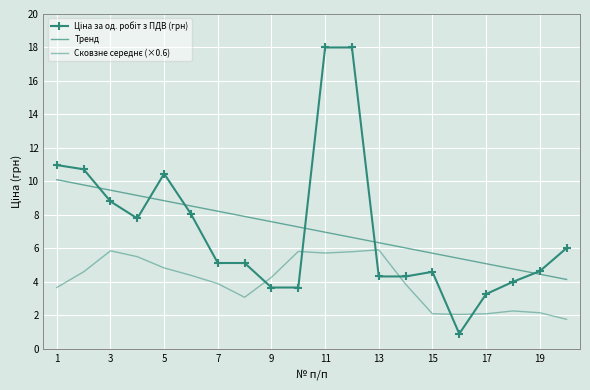

What is the value of the Ціна за од. робіт з ПДВ (грн) point at the 3rd from the left?

8.8